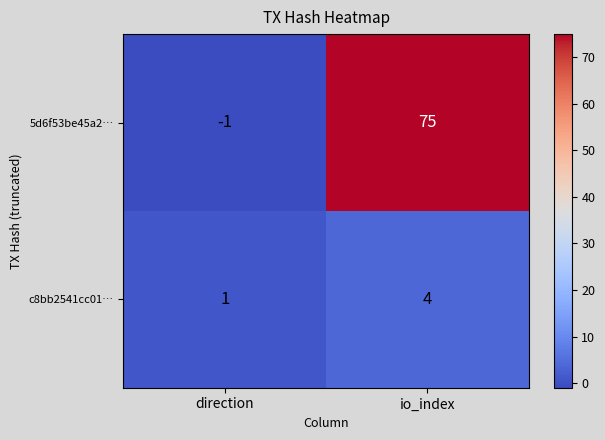

Reading right to left, what are all the values shown in this chart?

5d6f53be45a2…: io_index=75	direction=-1
c8bb2541cc01…: io_index=4	direction=1